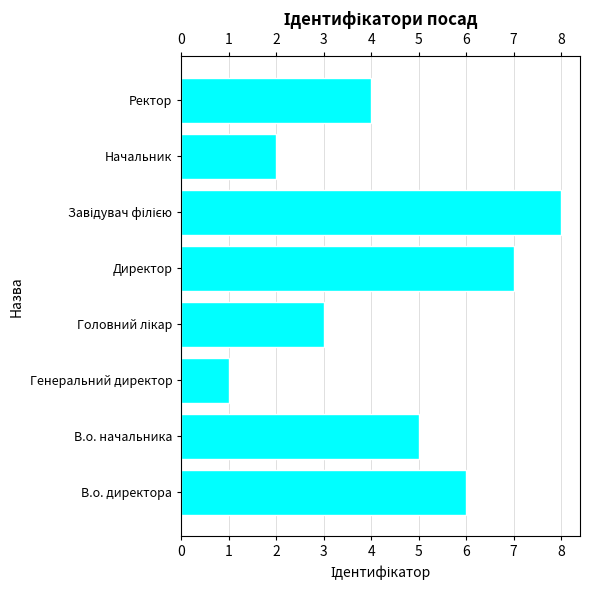

What is the sum of all values?

36